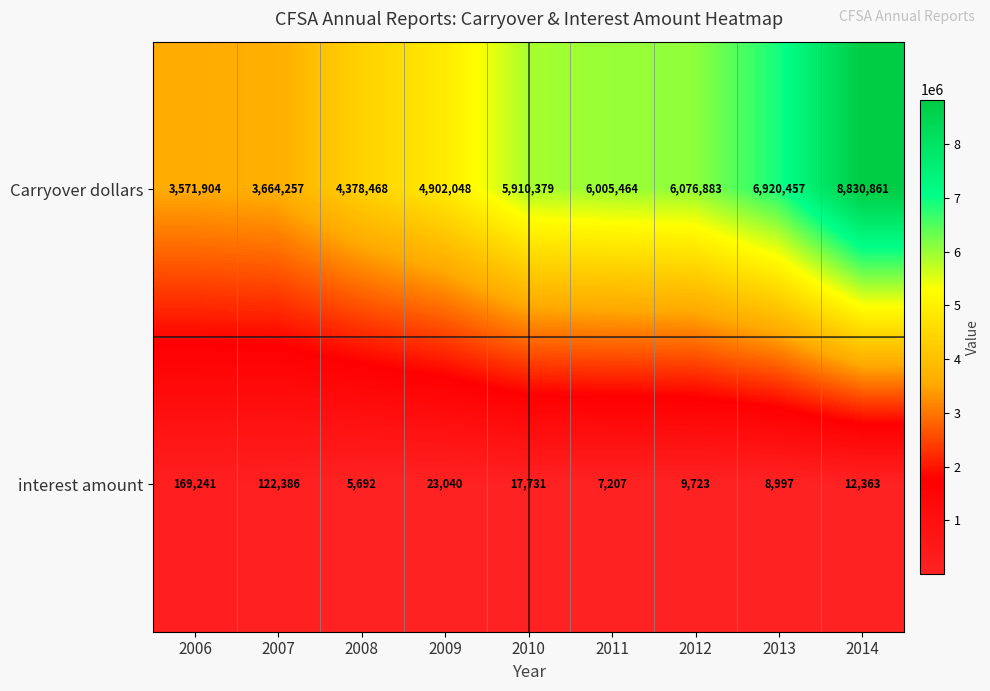

The interest amount series shows 34765 at 2009. True or false?

False